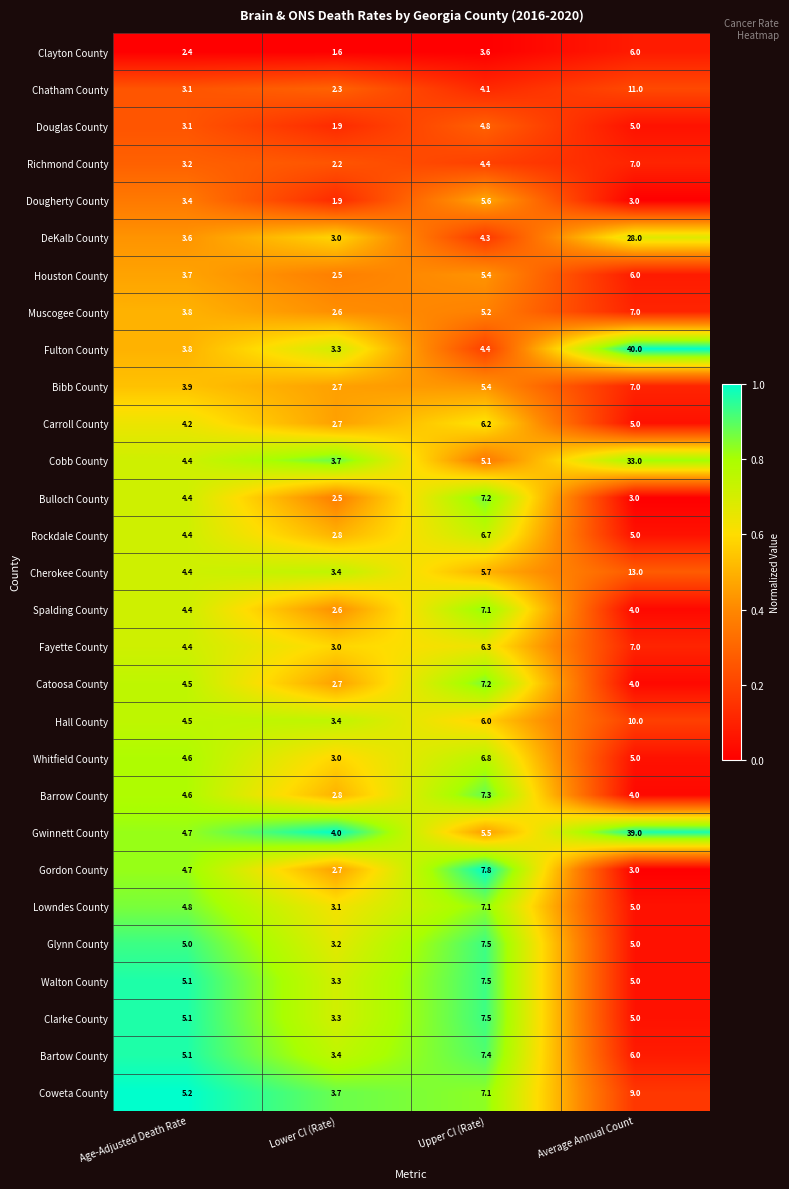

What is the difference between the second highest and minimum values in the Houston County series?

2.9